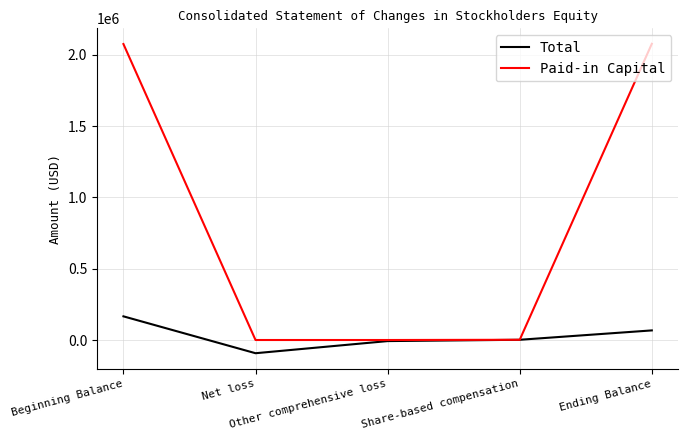

Where is the first local minimum for Total?

Net loss